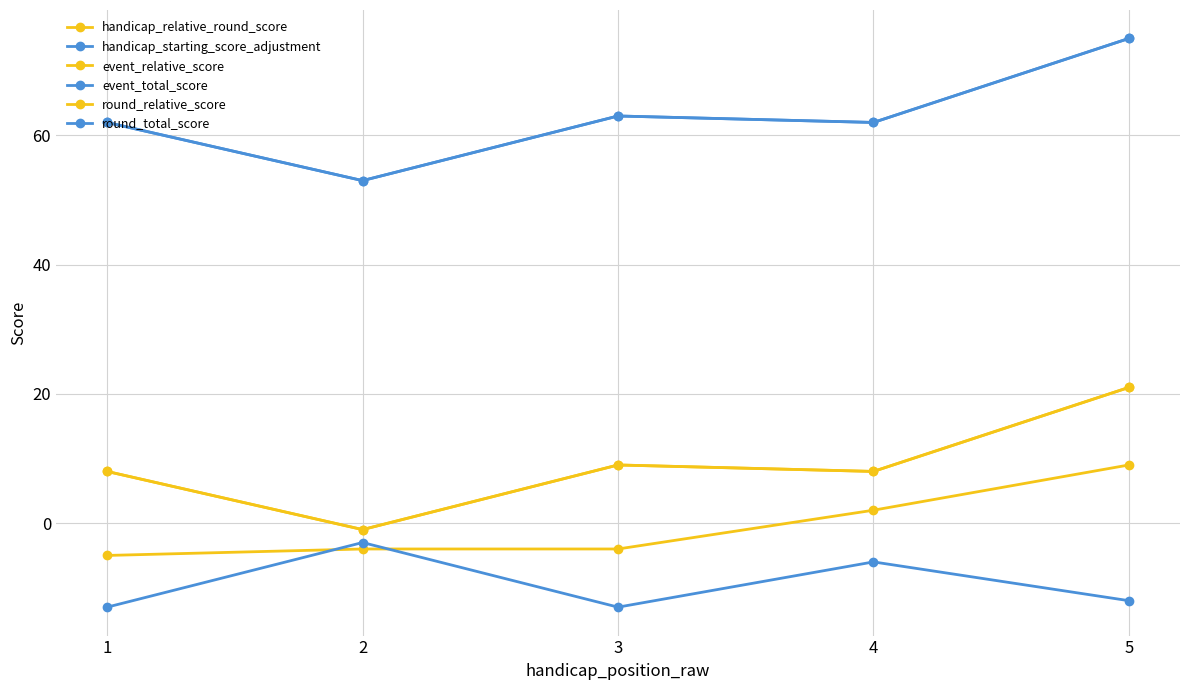

Does the chart have visible grid lines?

Yes